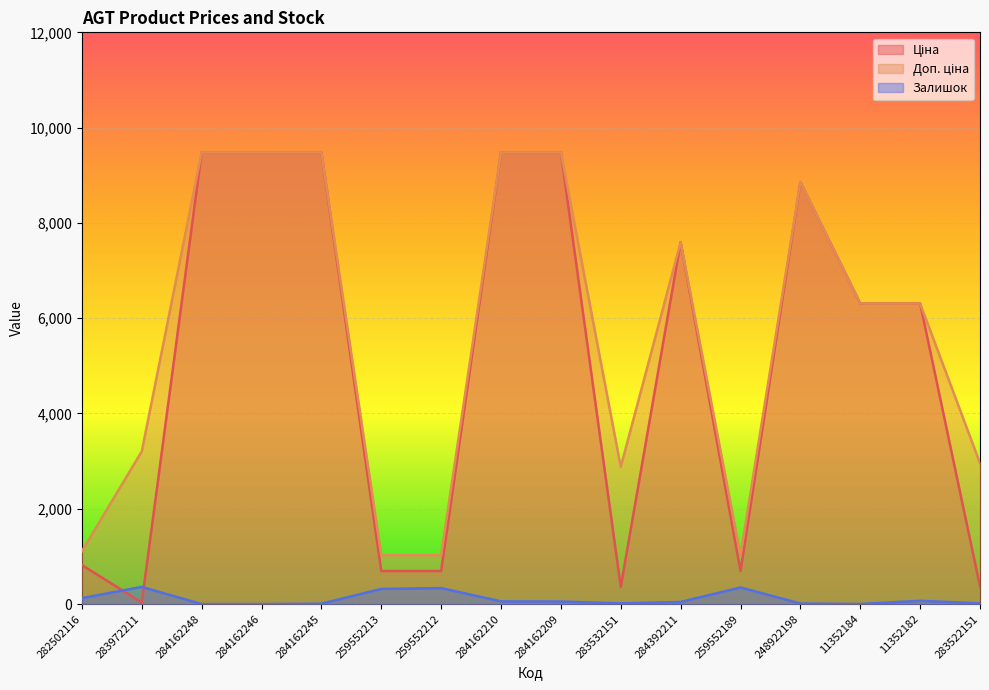

Which series has the largest range (max minus min)?

Ціна